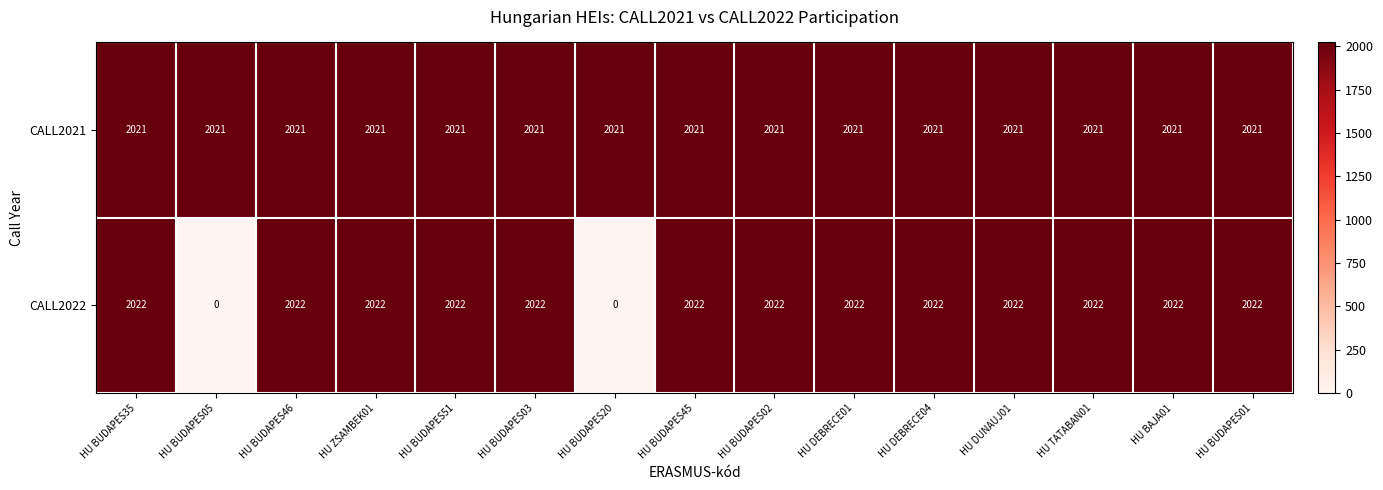

List the series in order of their overall mean, lowest first.

CALL2022, CALL2021